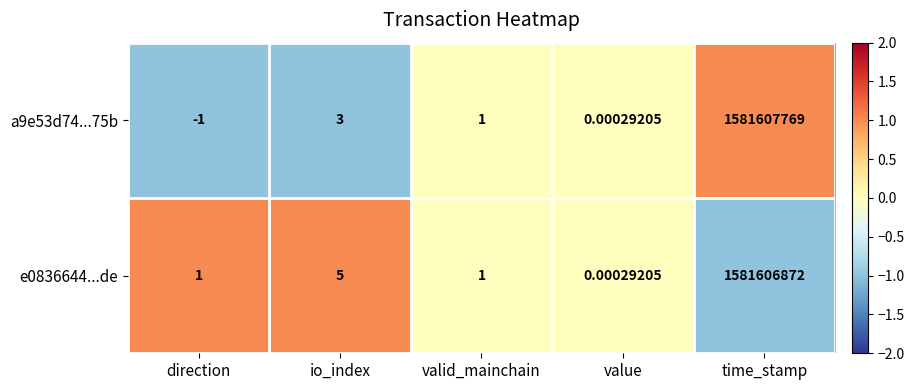

How many data points does each series have?

5